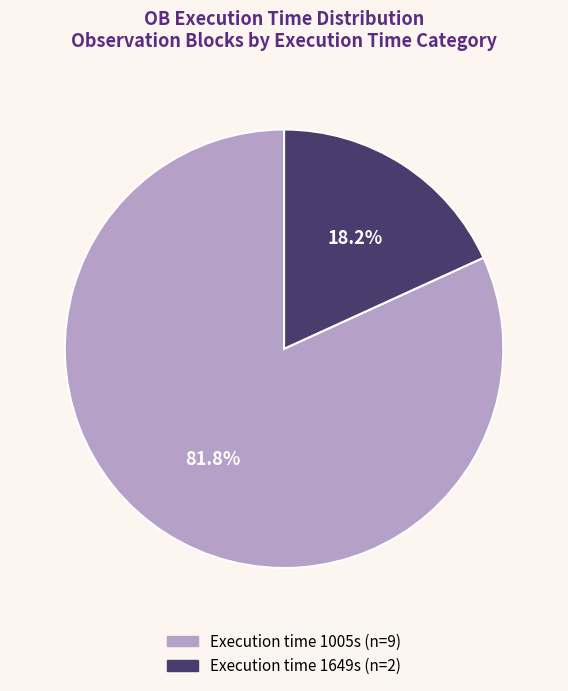

Does any single category account for the majority?

Yes